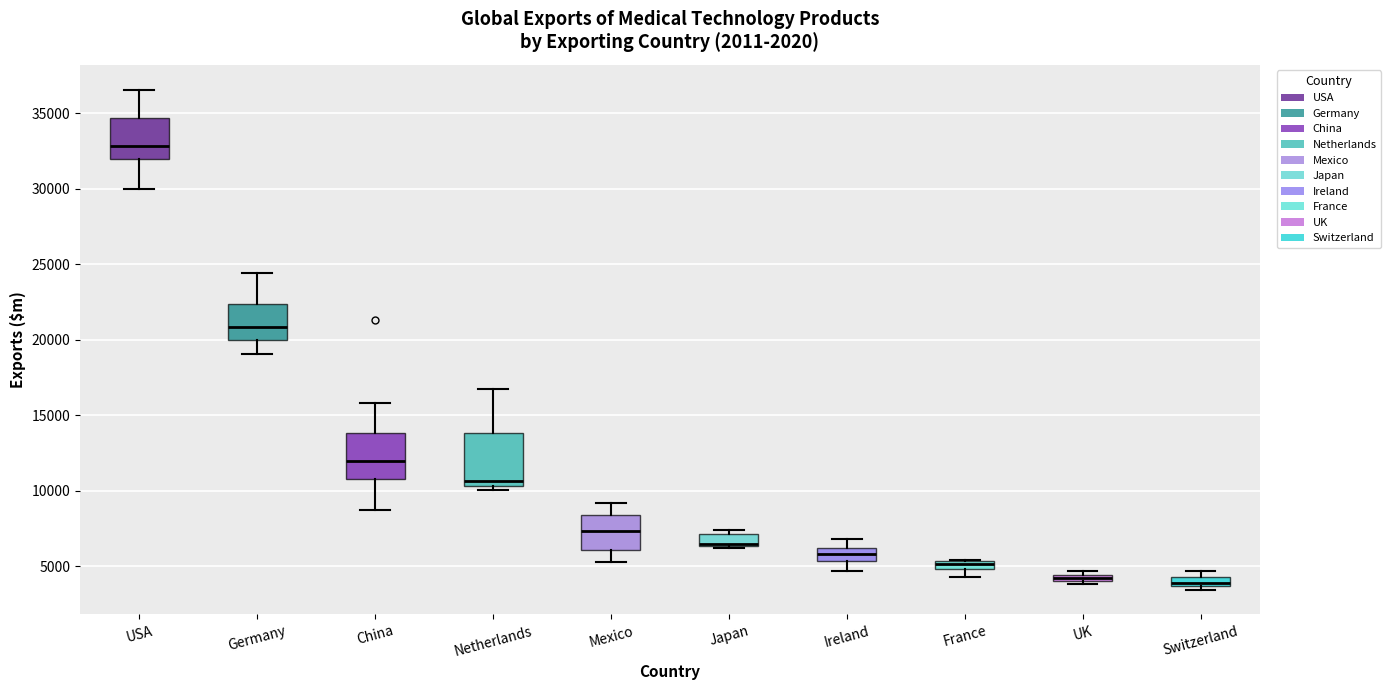

Where does the upper whisker of the box for Netherlands end on the y-axis? The values are not printed on the chart, so give them approximately, as read against the axis.

16500